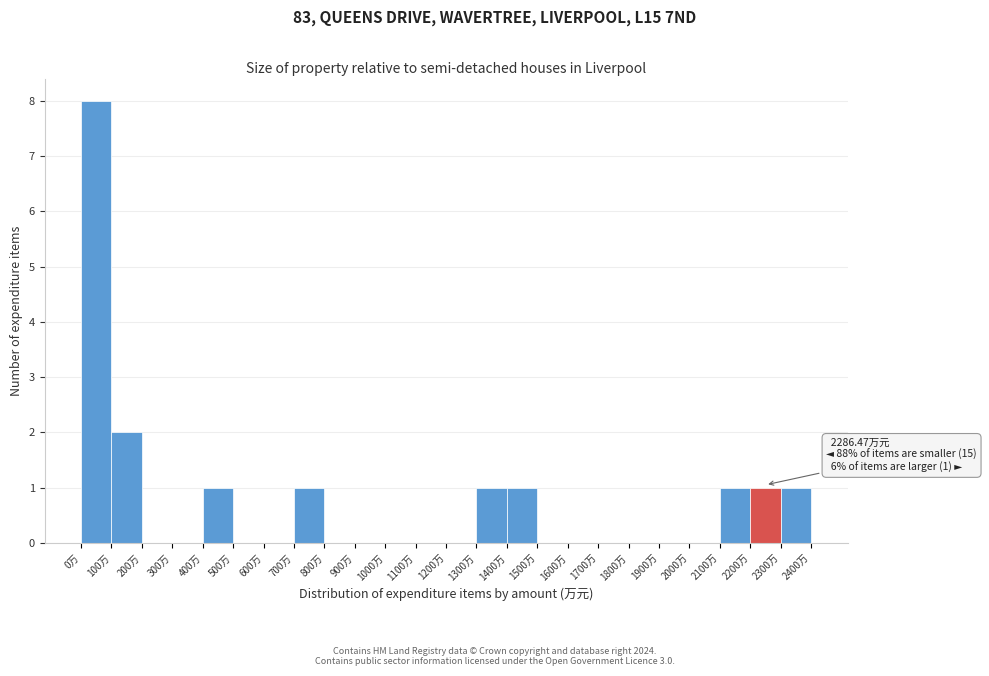

Over which range of the x-axis is the bar tallest?

0 to 100